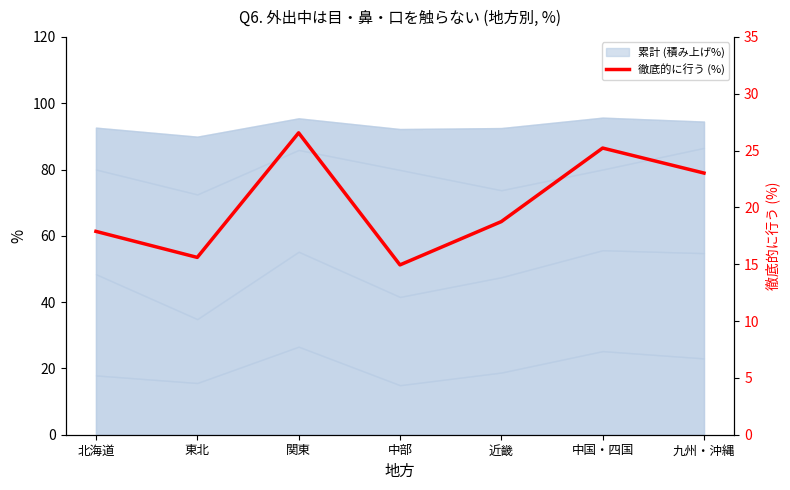

What is the label of the 3rd point from the left?

関東